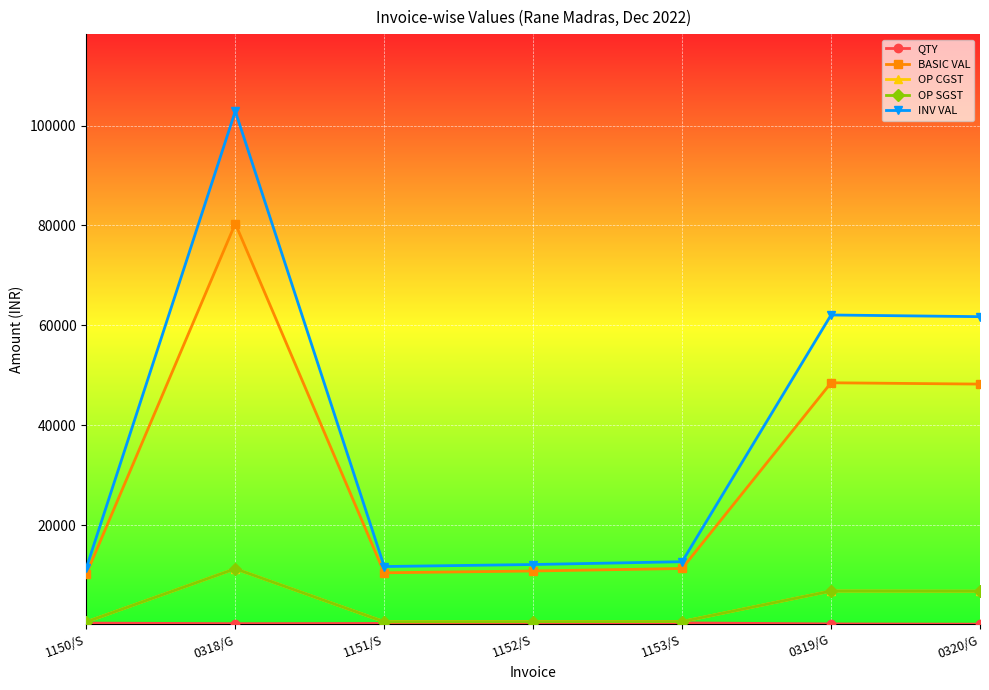

At which category does OP SGST reach its first local peak?

0318/G